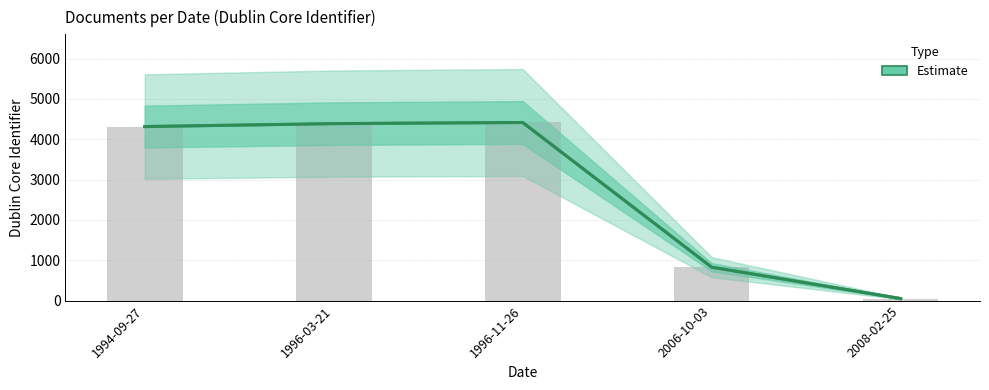

Between 1996-03-21 and 1996-11-26, which is larger?

1996-11-26